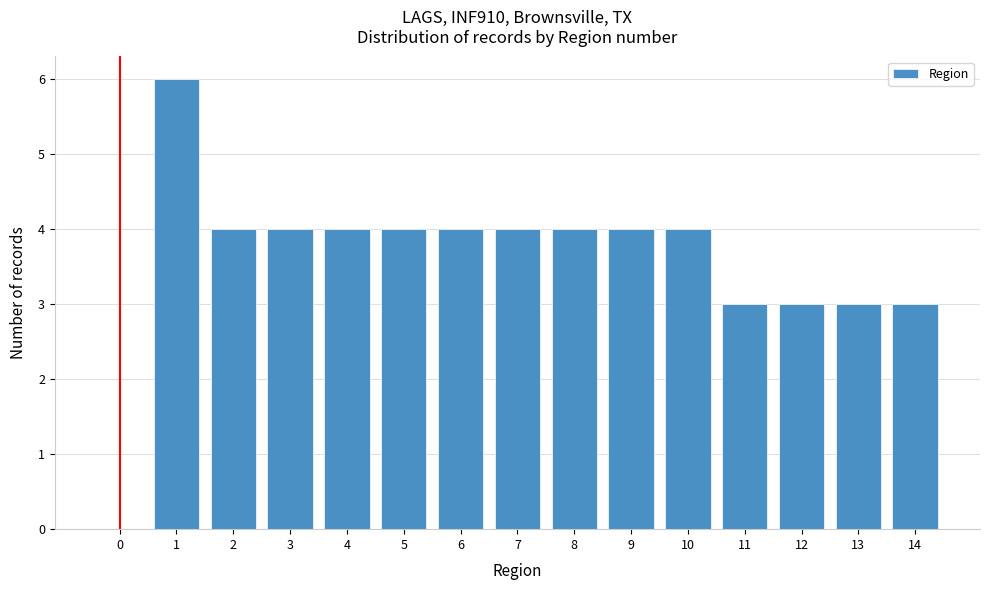

Reading left to right, what are all the values shown in this chart?

0=0	1=6	2=4	3=4	4=4	5=4	6=4	7=4	8=4	9=4	10=4	11=3	12=3	13=3	14=3